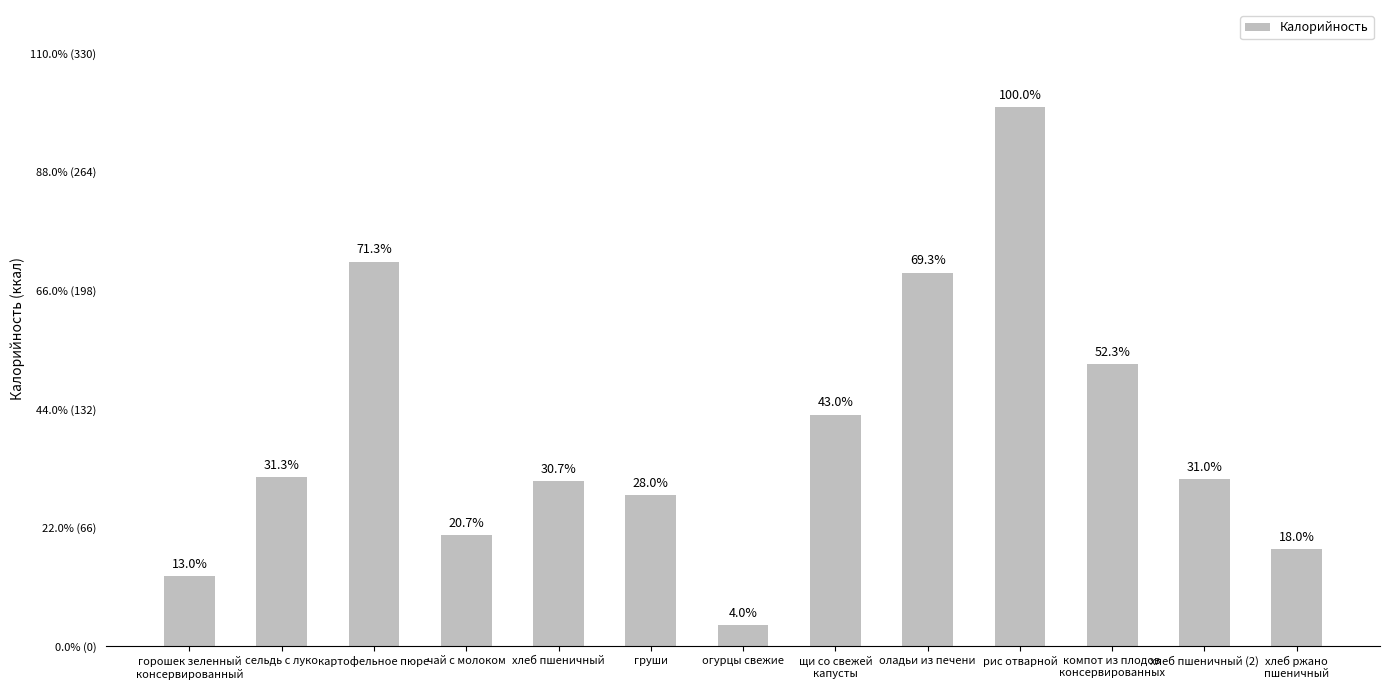

List the labels in order of value, smallest first.

огурцы свежие, горошек зеленный
консервированный, хлеб ржано
пшеничный, чай с молоком, груши, хлеб пшеничный, хлеб пшеничный (2), сельдь с луко, щи со свежей
капусты, компот из плодов
консервированных, оладьи из печени, картофельное пюре, рис отварной